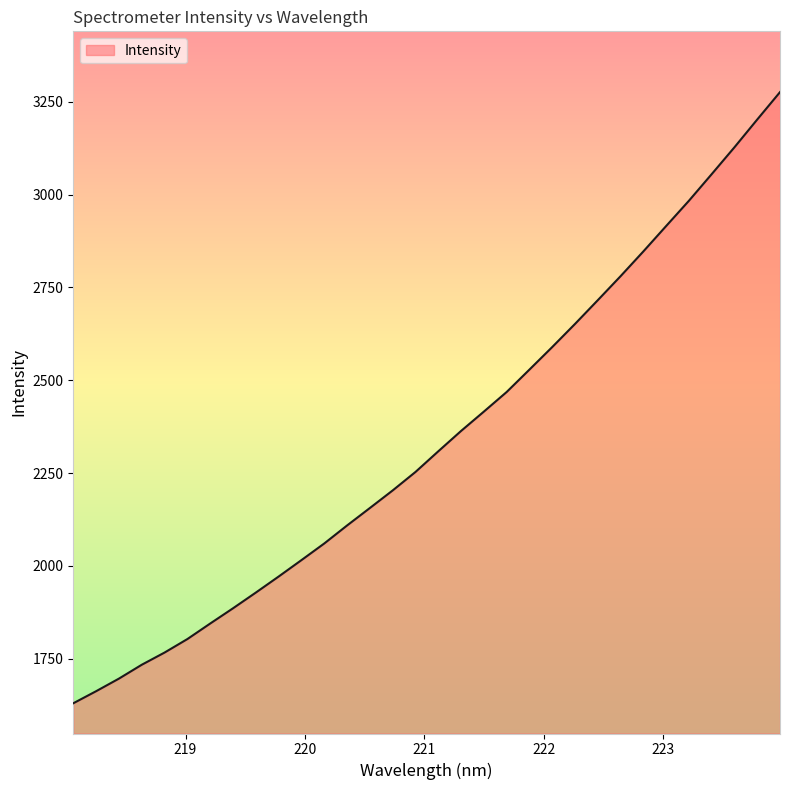

What is the smallest value displayed?

1629.3